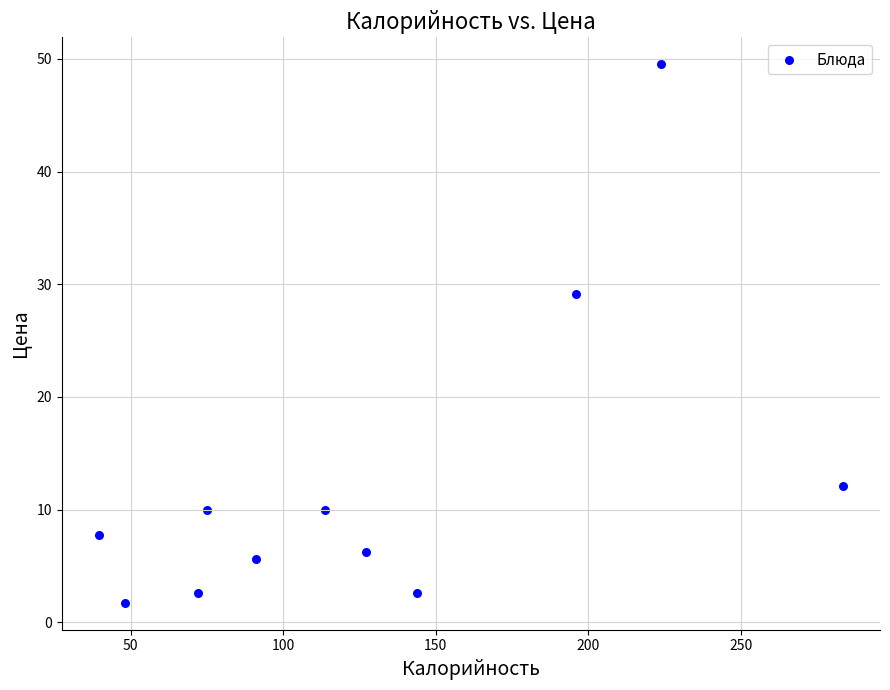

What is the average X value?

128.5